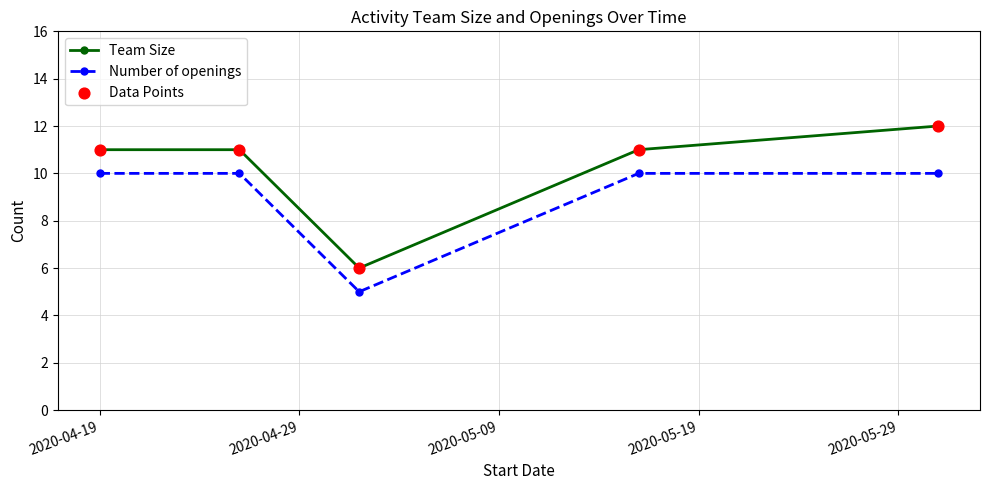

At how many categories does at least one series exceed 10?

4